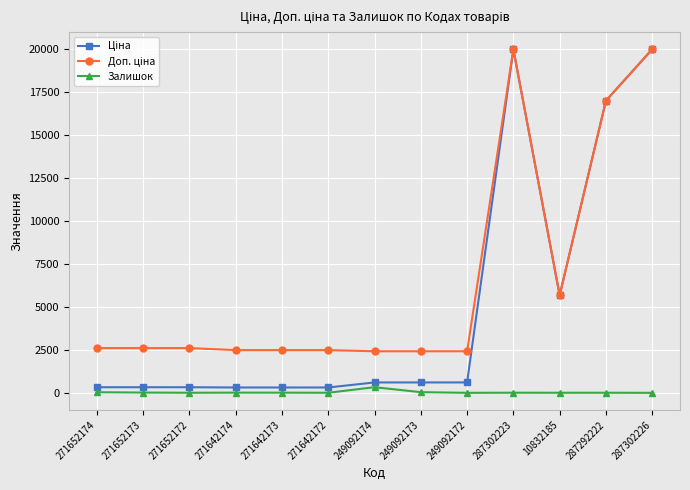

What position from the right is 271642172?

8